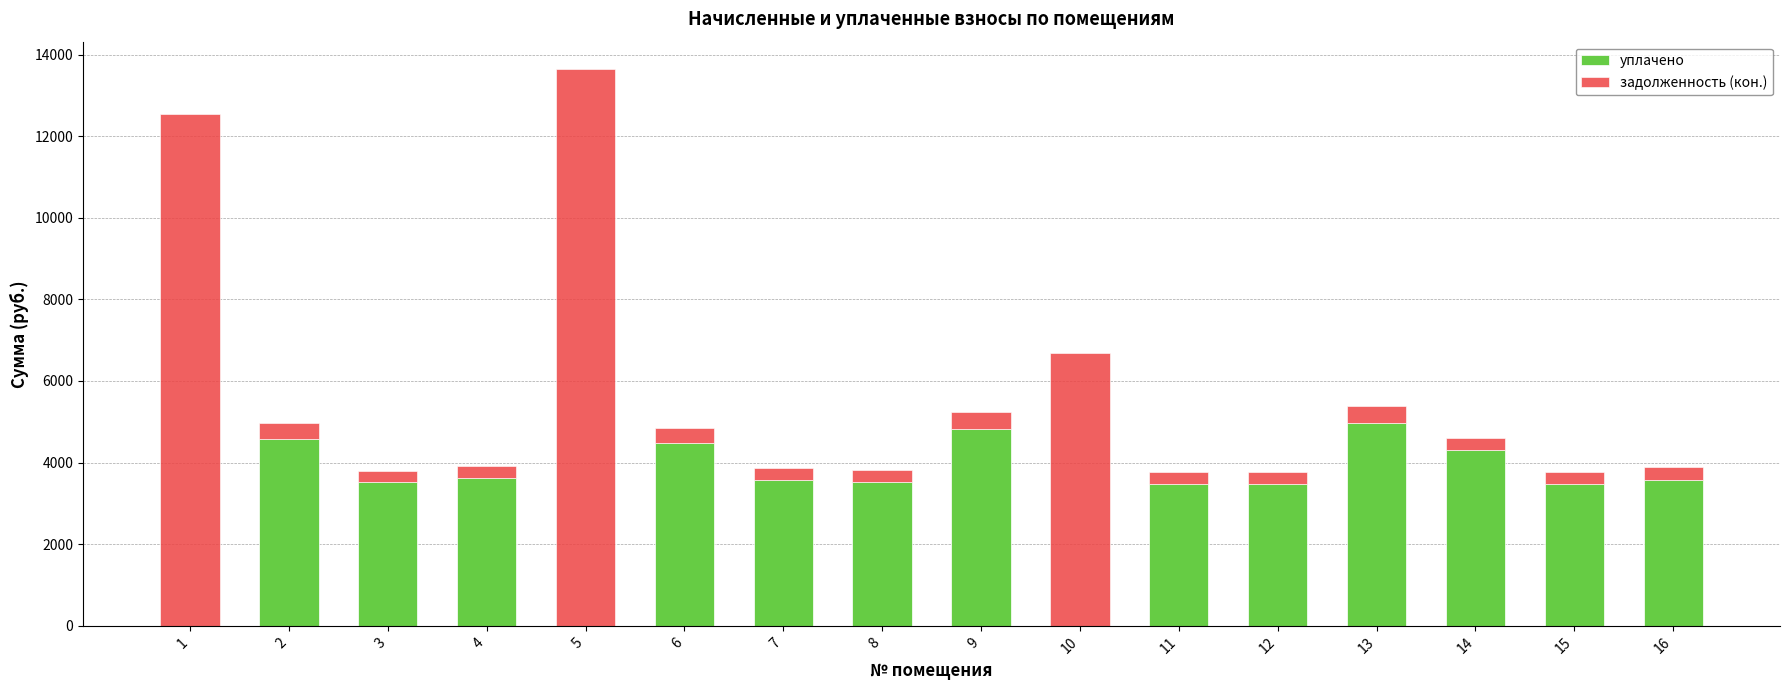

What is the sum of the уплачено values at 2 and 13?

9548.5